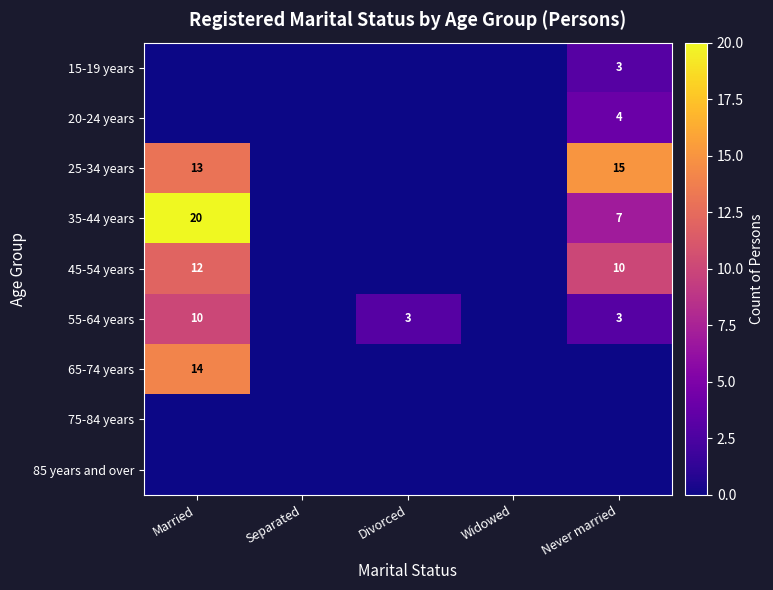

The value of 35-44 years at Never married is 2. True or false?

False